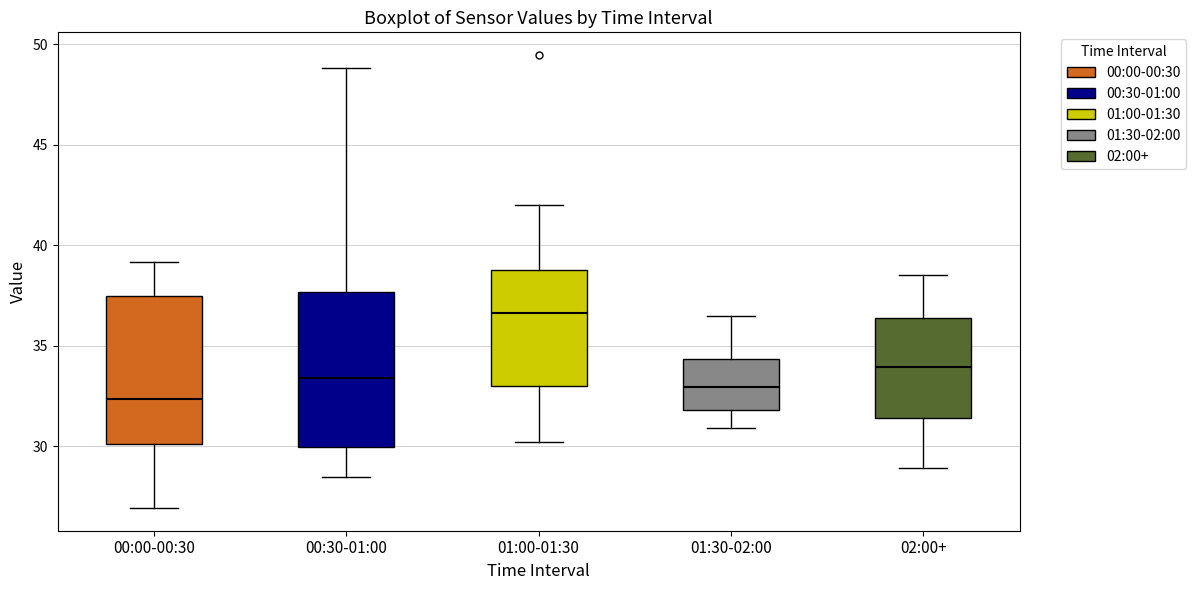

Reading left to right, read every box against the y-axis: the position of its median line, the range the box covers, and the ends of its whiskers. The values are not printed on the chart, so give them approximately, as read against the axis.

00:00-00:30: median 32.5, box 30.0 to 37.5, whiskers 27.0 to 39.0
00:30-01:00: median 33.5, box 30.0 to 37.5, whiskers 28.5 to 49.0
01:00-01:30: median 36.5, box 33.0 to 39.0, whiskers 30.0 to 42.0
01:30-02:00: median 33.0, box 32.0 to 34.5, whiskers 31.0 to 36.5
02:00+: median 34.0, box 31.5 to 36.5, whiskers 29.0 to 38.5